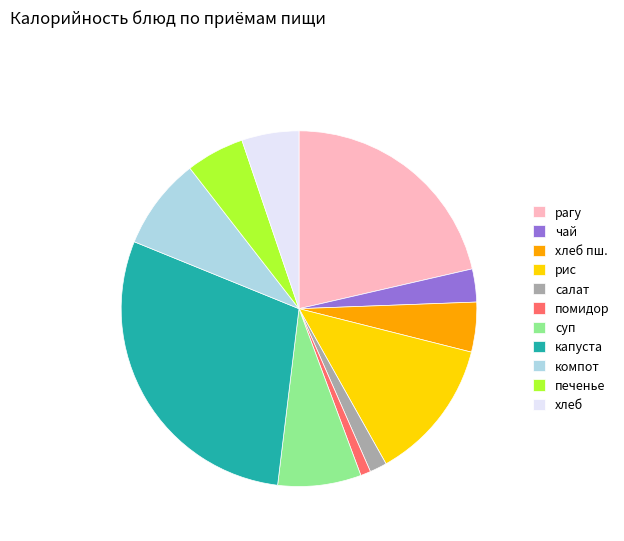

Is it true that помидор is 11% of the pie?

False